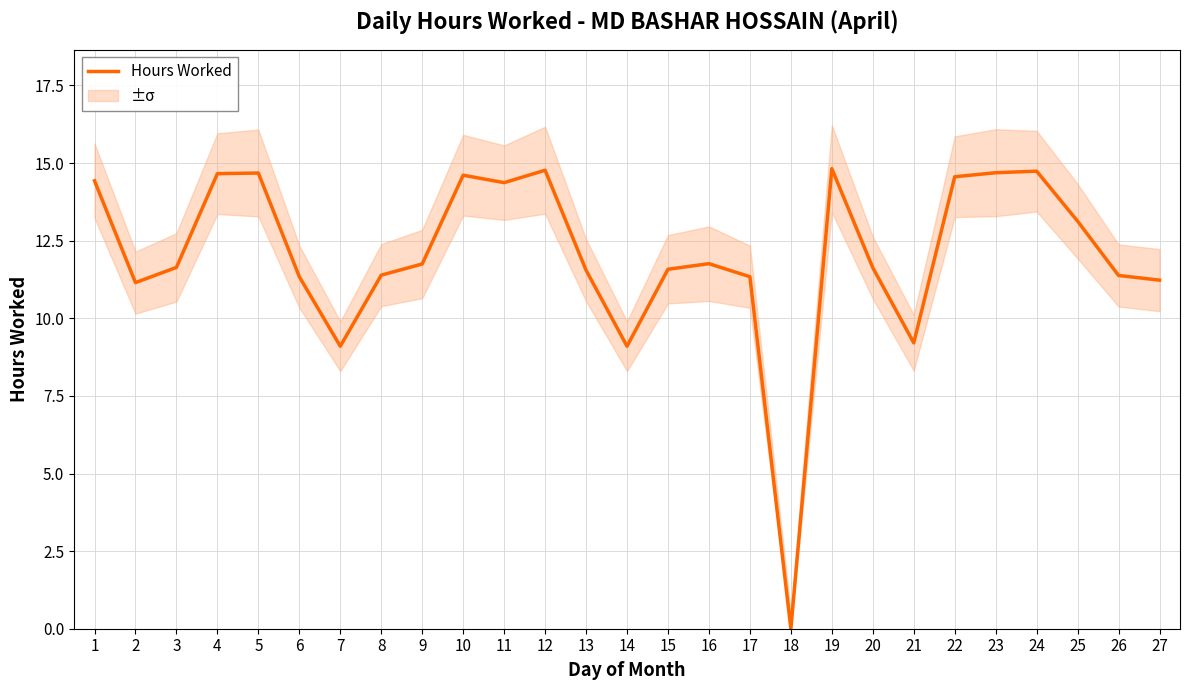

What is the value of the 8th point from the left?

11.4